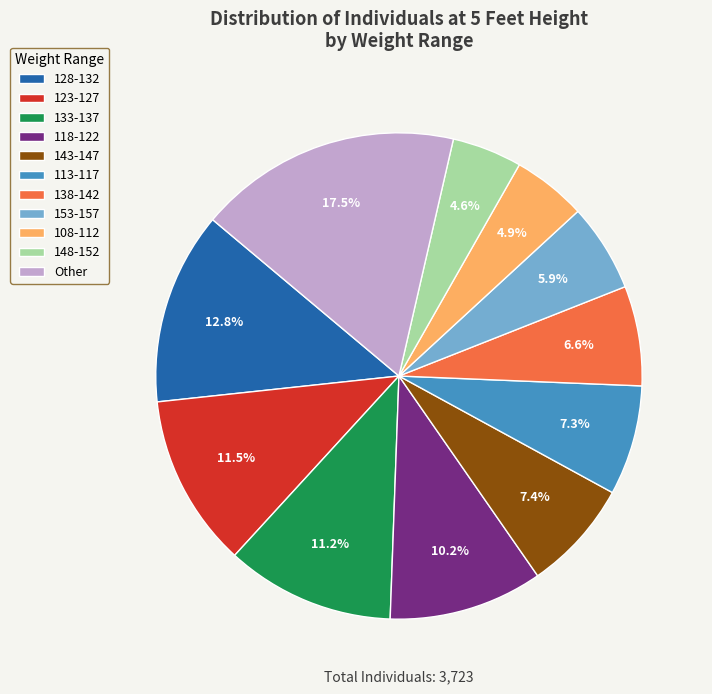

How many slices are in this pie chart?

11